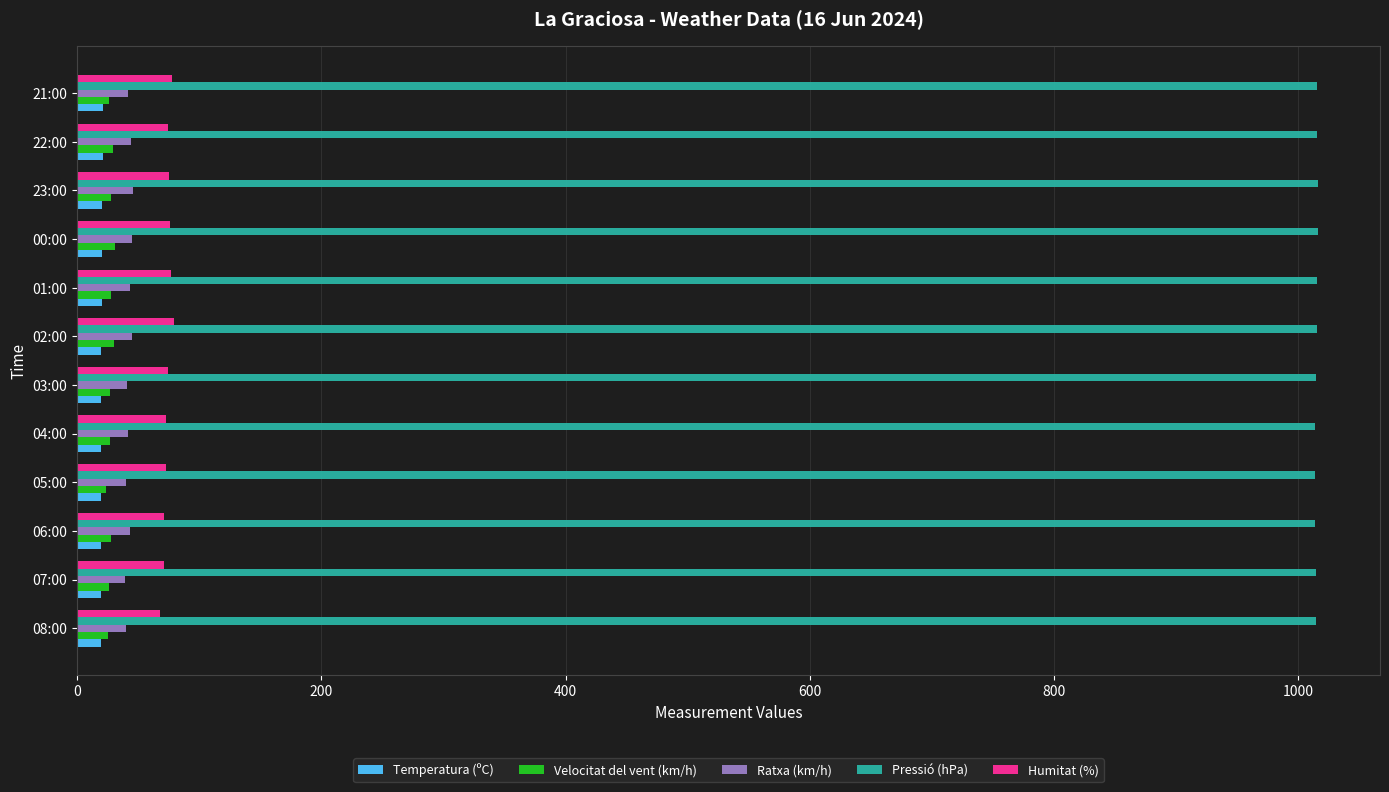

True or false: Ratxa (km/h) has a value of 46.0 at 23:00.

True